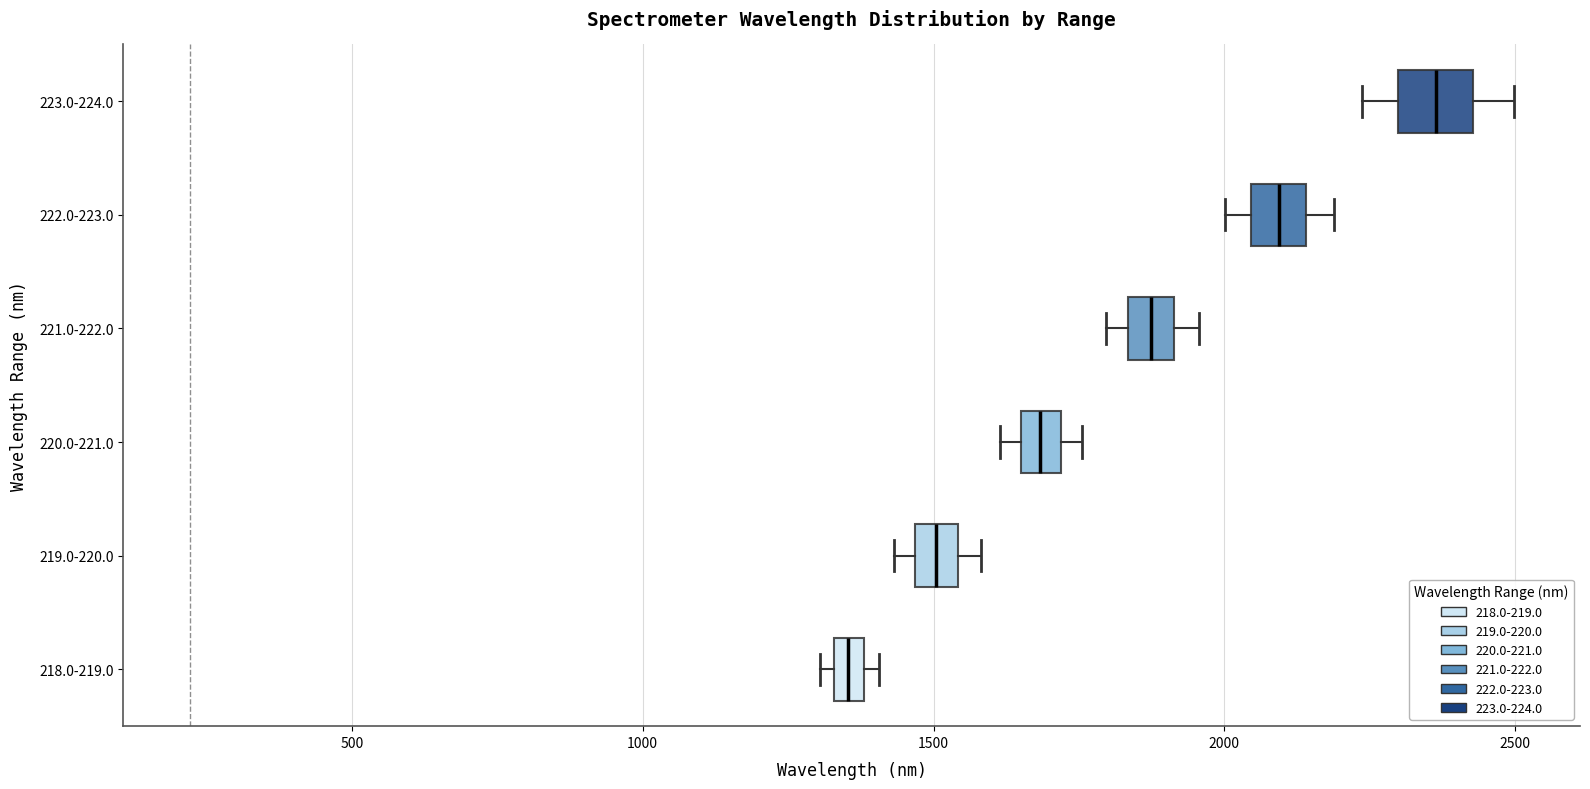

Where is the right edge of the box for 220.0-221.0 on the x-axis? The values are not printed on the chart, so give them approximately, as read against the axis.

1700